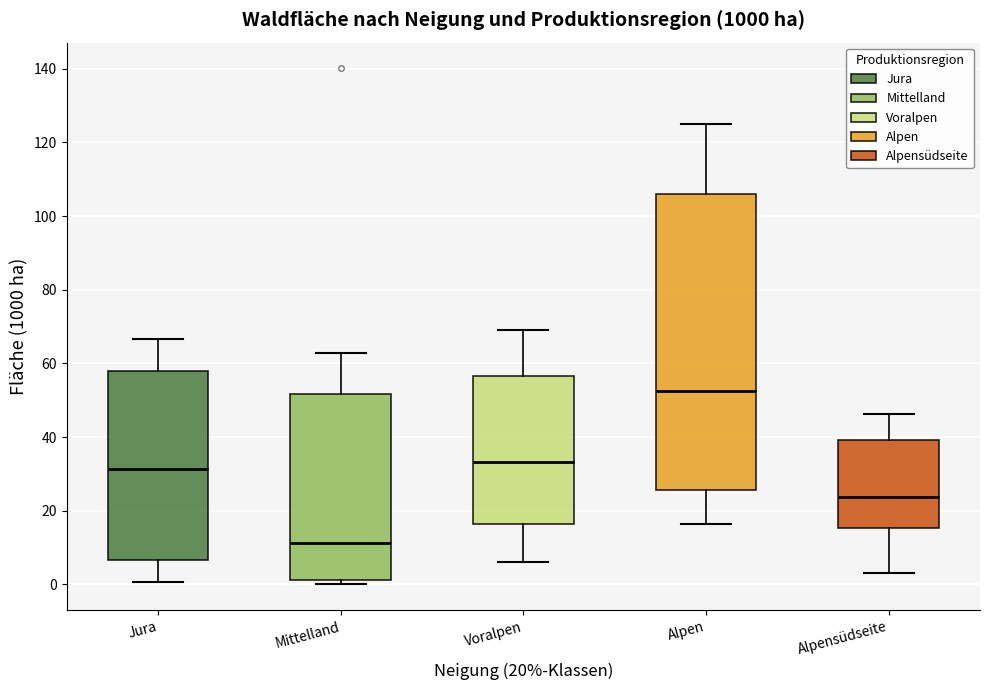

Where does the upper whisker of the box for Mittelland end on the y-axis? The values are not printed on the chart, so give them approximately, as read against the axis.

62